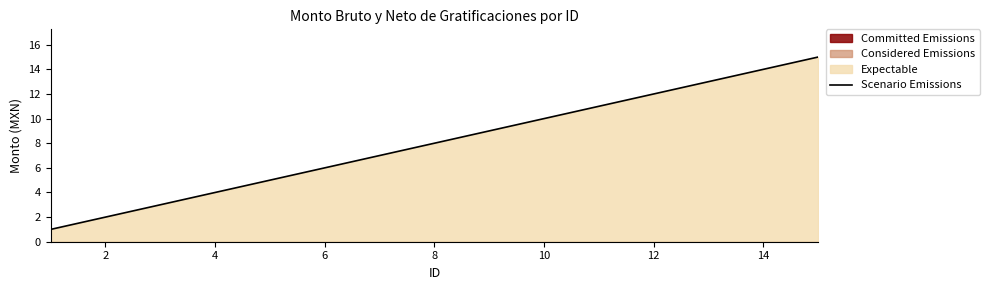

Reading right to left, what are all the values shown in this chart?

15	14	13	12	11	10	9	8	7	6	5	4	3	2	1